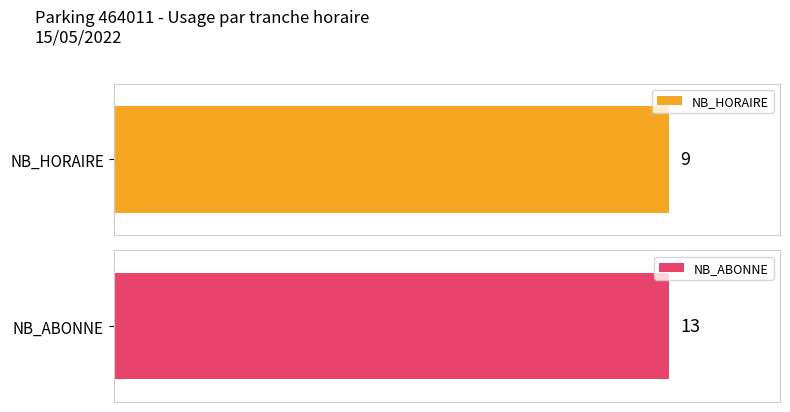

The NB_ABONNE series shows -1 at 22. True or false?

False